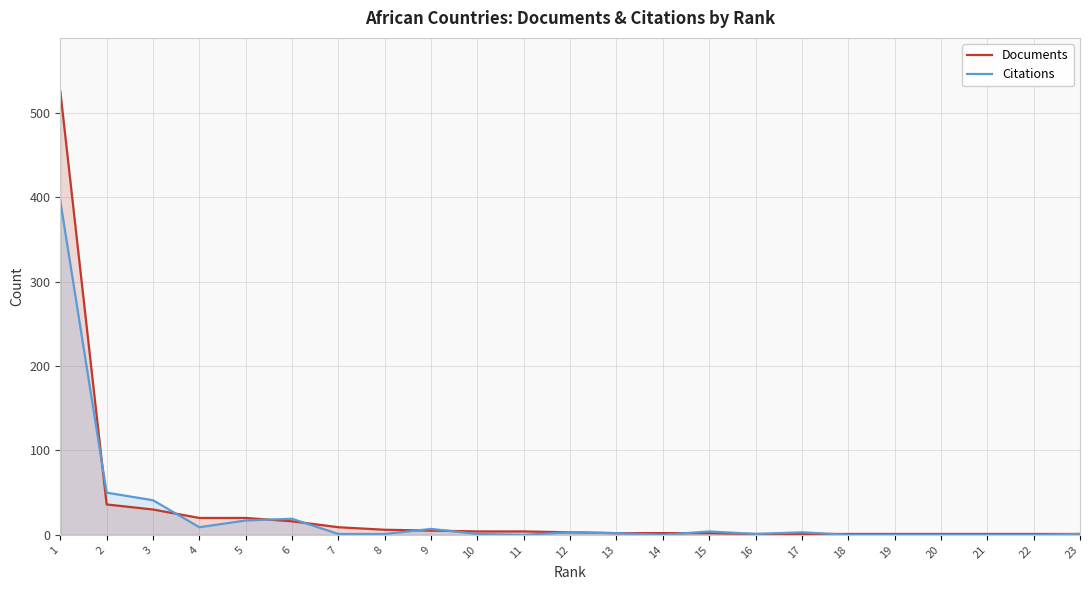

True or false: Documents has a value of 0 at 19.

False